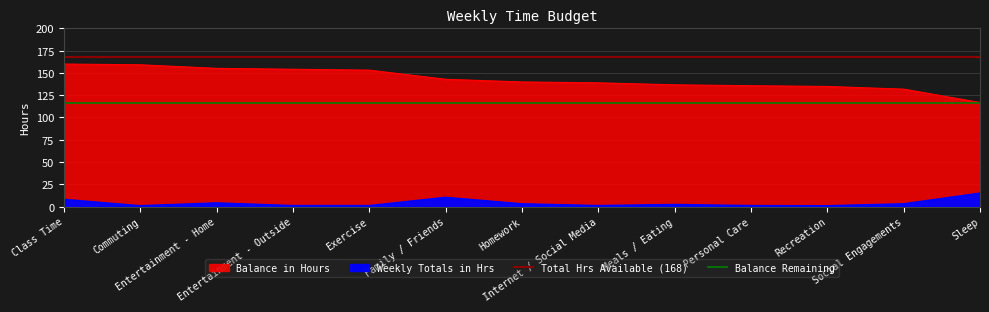

The value of Balance Remaining at Commuting is 116.8. True or false?

True